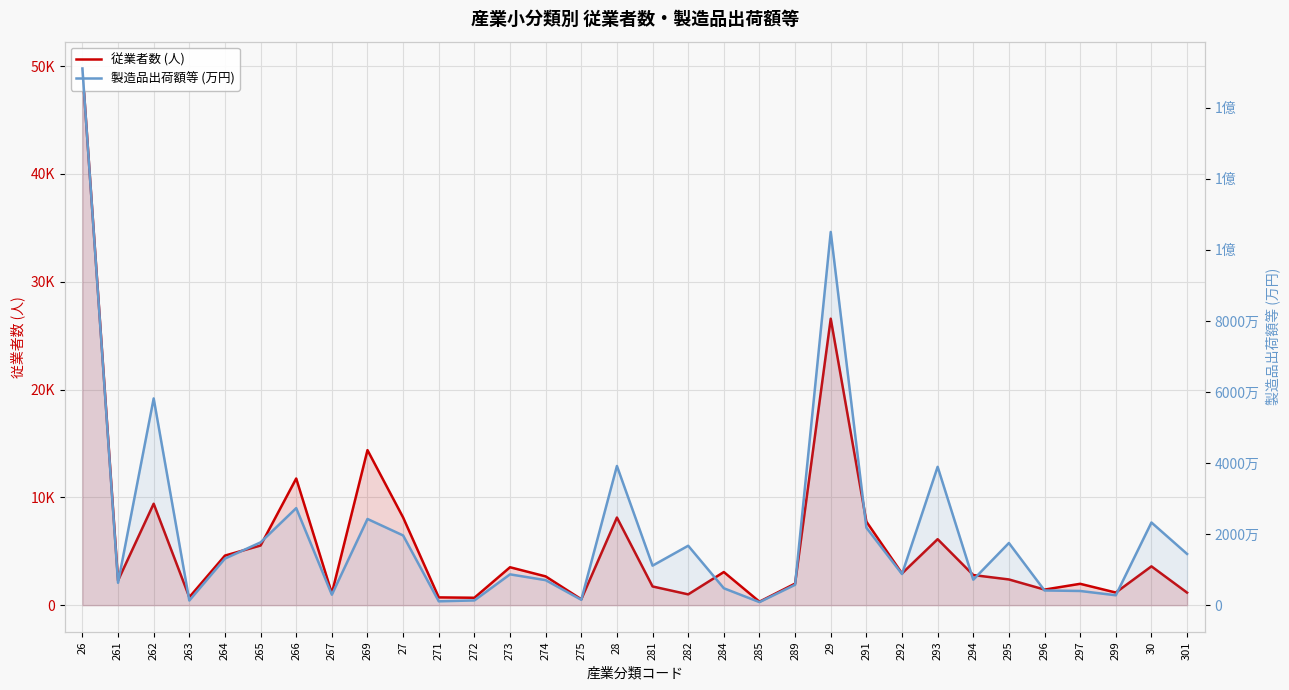

At which label is 従業者数 (人) closest to 25050?

29